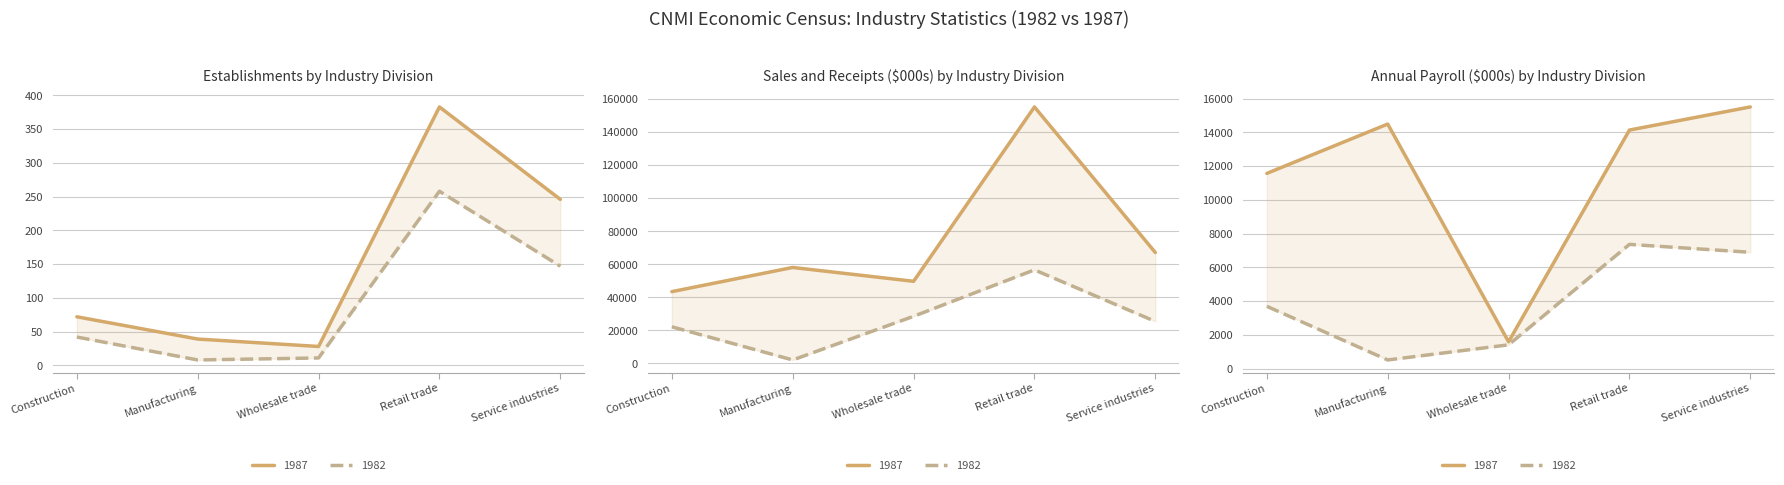

What is the label of the 4th point from the right?

Manufacturing